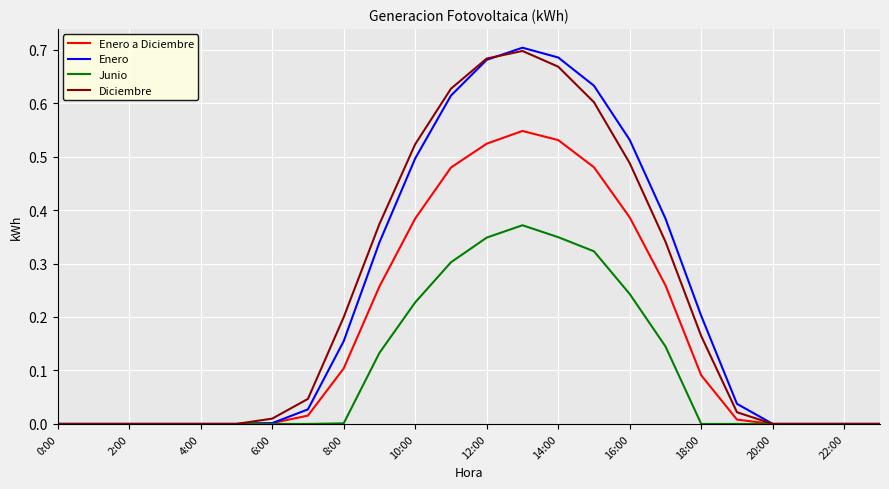

Which series has the widest spread of values?

Enero